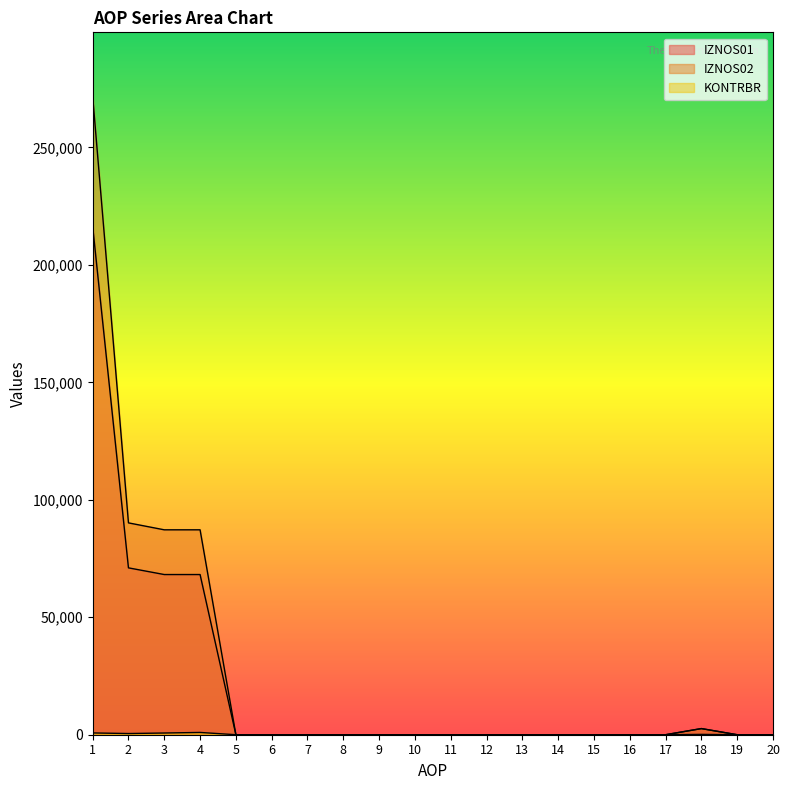

Between 1 and 14, which is larger?

1